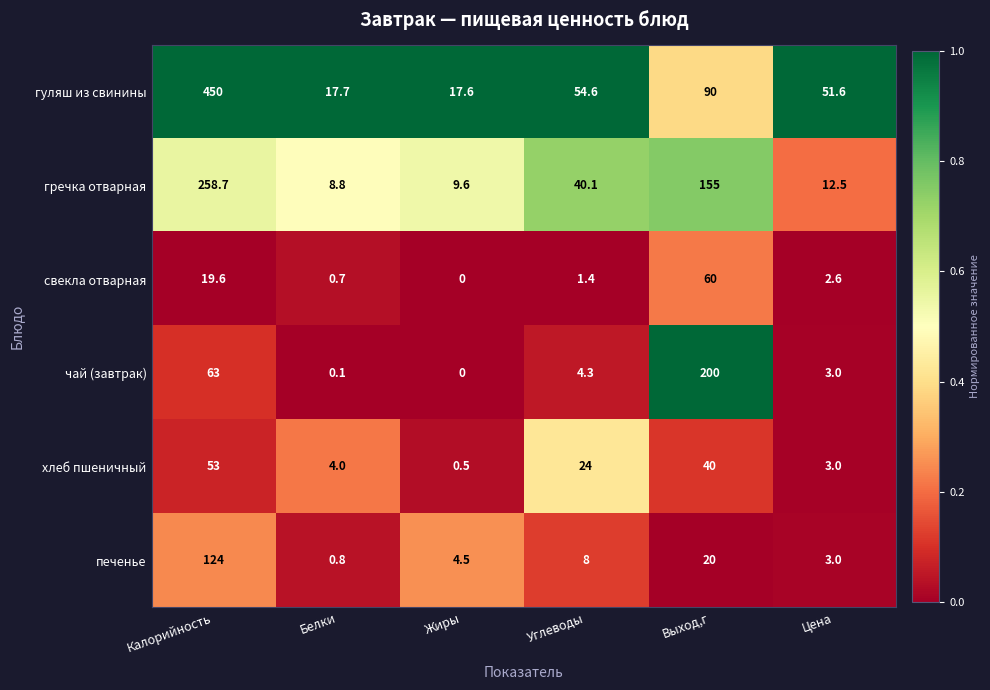

What is the average value of the хлеб пшеничный series?

20.8